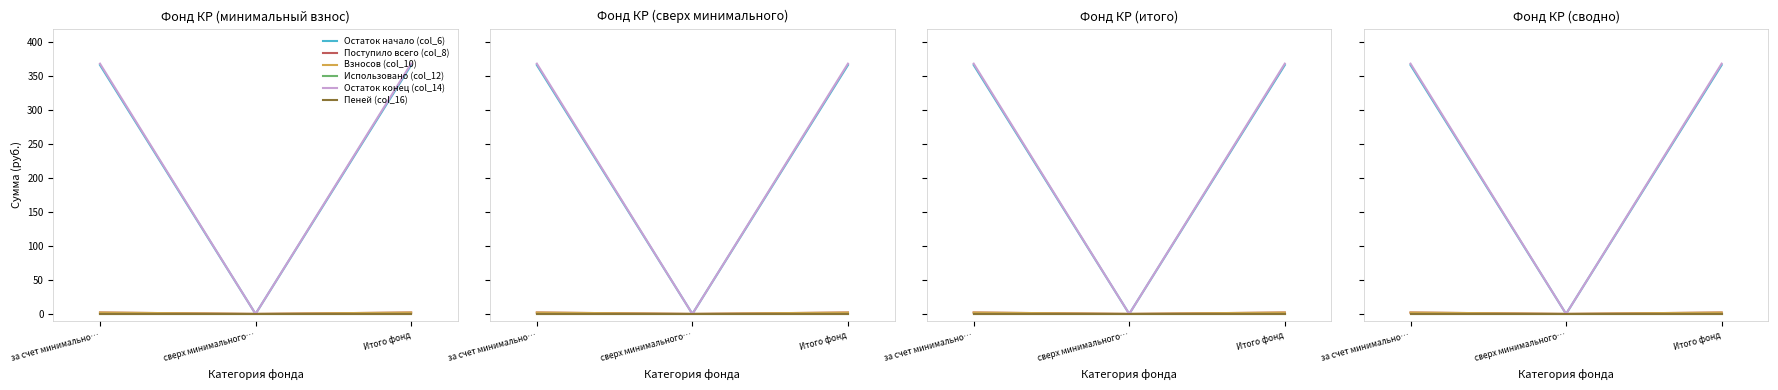

What position from the left is Итого фонд?

3